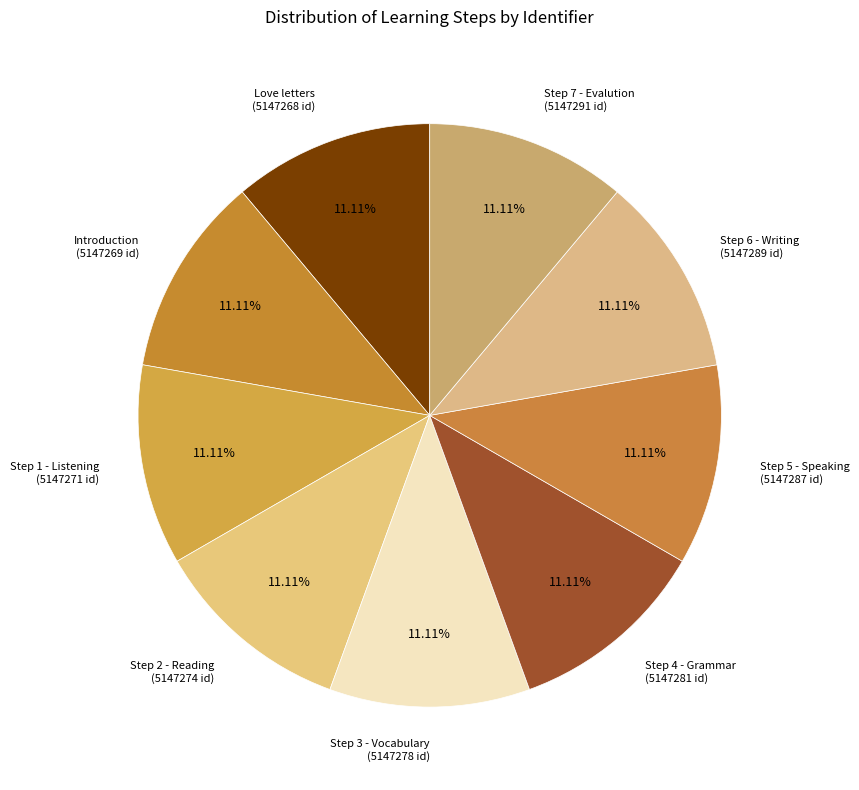

How many slices are in this pie chart?

9